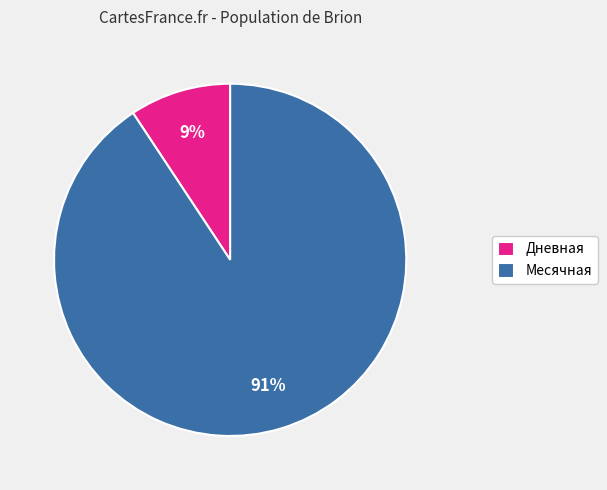

True or false: Дневная accounts for 18% of the total.

False